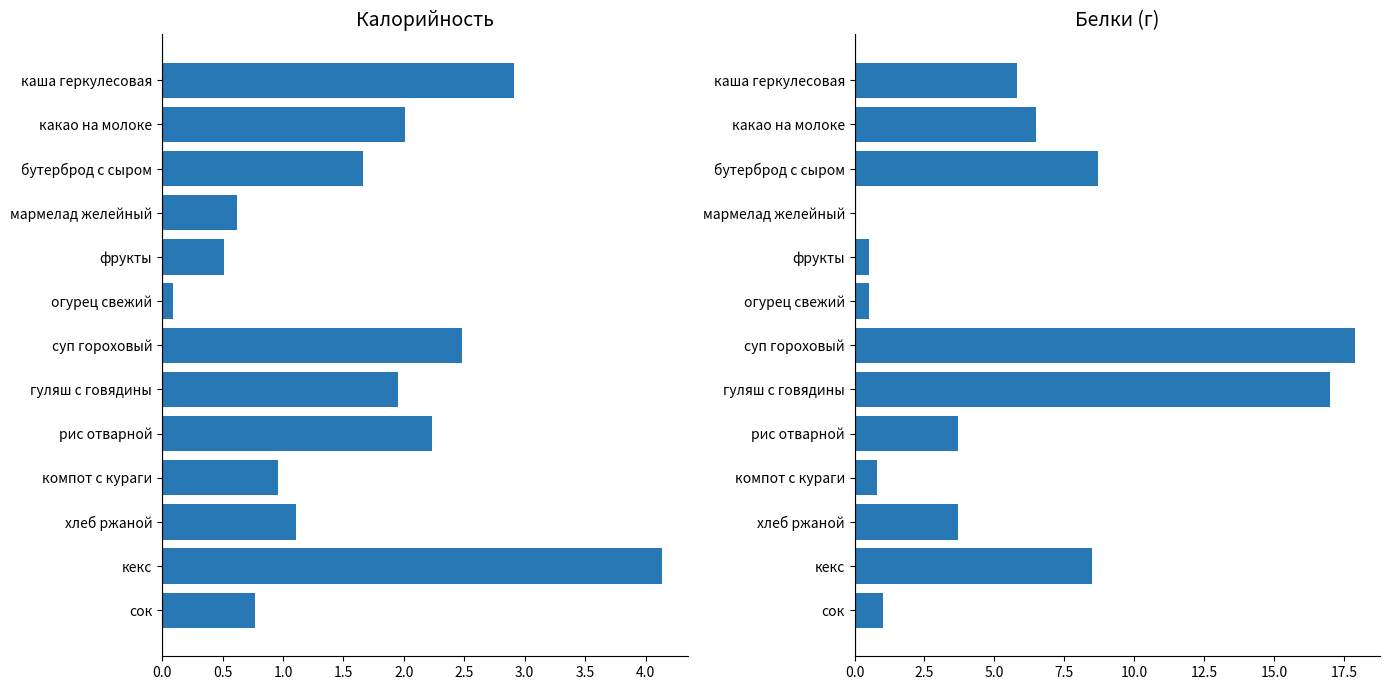

What is the difference between the highest and lowest values at гуляш с говядины?

15.1